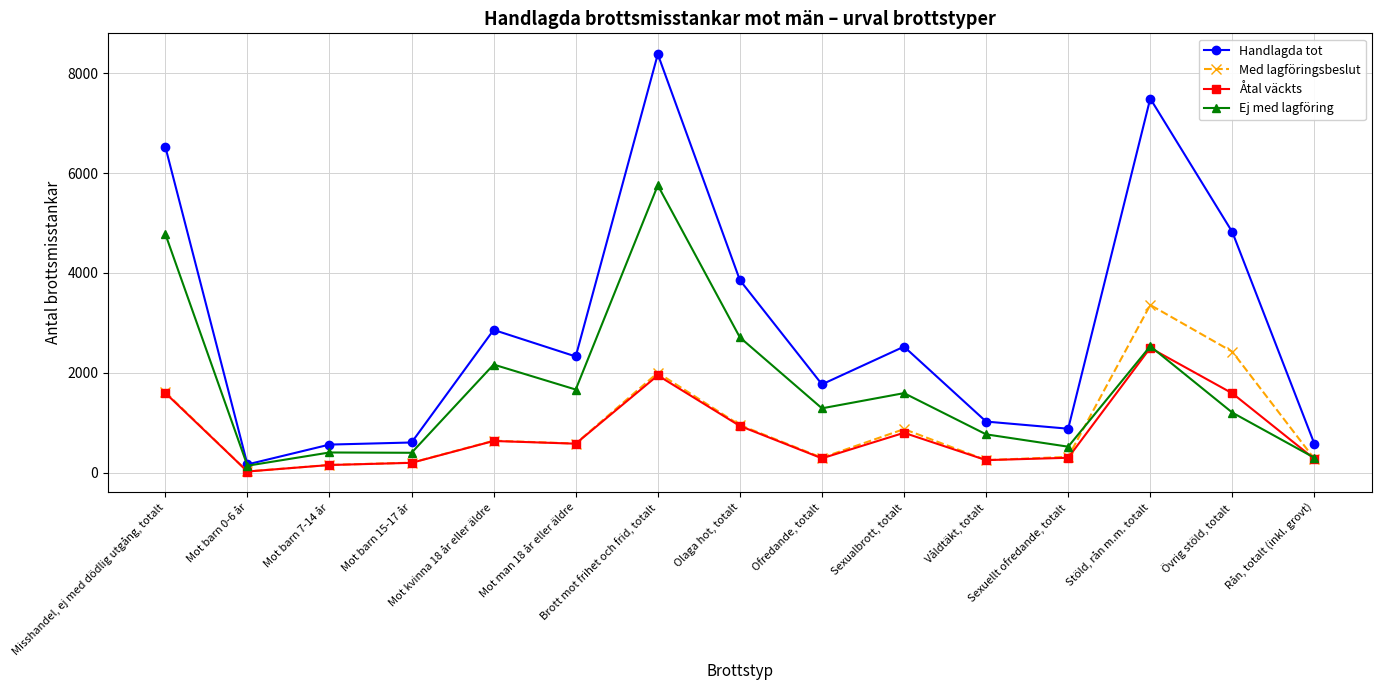

Rank the series by their maximum value, from highest to lowest.

Handlagda tot, Ej med lagföring, Med lagföringsbeslut, Åtal väckts